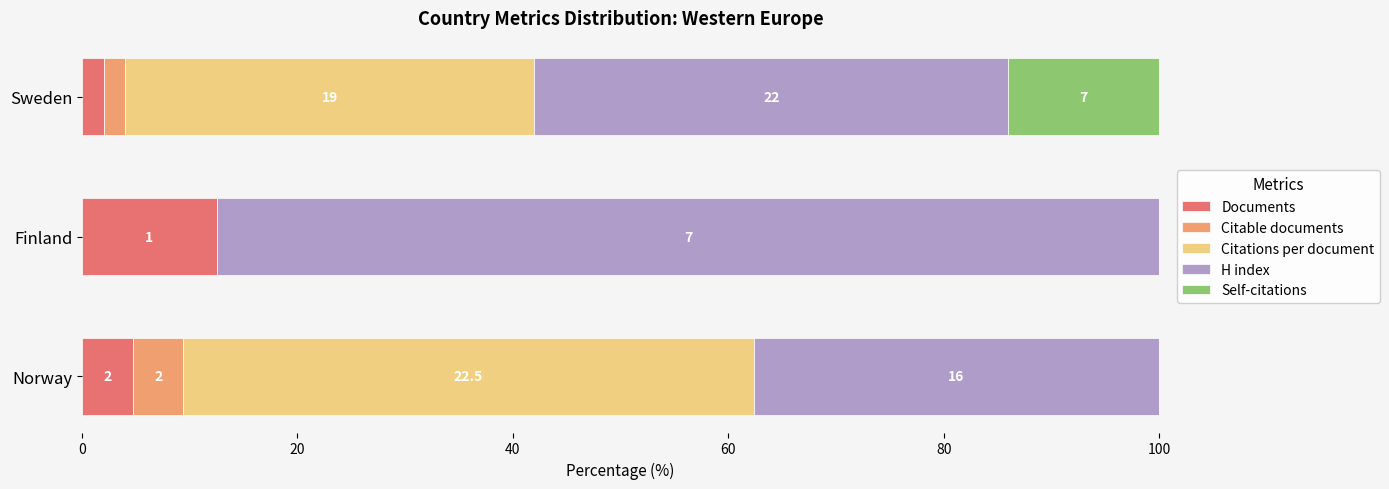

Reading left to right, extract all data points from this chart.

Documents: 4.7	12.5	2.0
Citable documents: 4.7	0.0	2.0
Citations per document: 52.9	0.0	38.0
H index: 37.6	87.5	44.0
Self-citations: 0.0	0.0	14.0